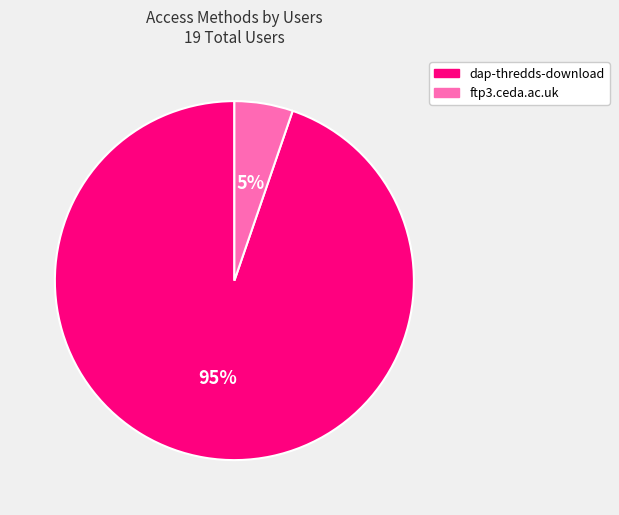

How many slices are in this pie chart?

2